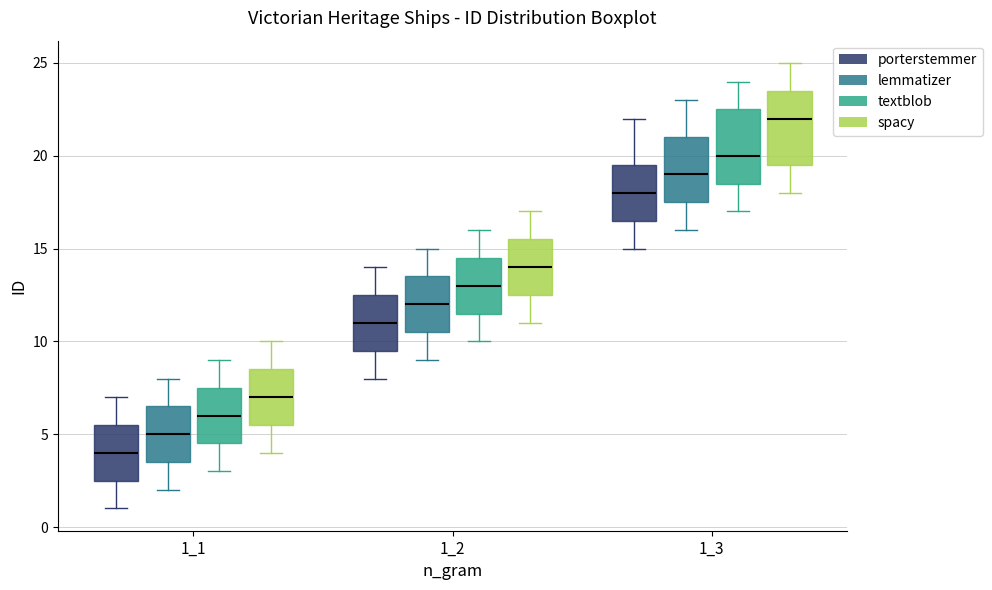

Reading left to right, read every box against the y-axis: the position of its median line, the range the box covers, and the ends of its whiskers. The values are not printed on the chart, so give them approximately, as read against the axis.

1_1 (porterstemmer): median 4.0, box 2.5 to 5.5, whiskers 1.0 to 7.0
1_1 (lemmatizer): median 5.0, box 3.5 to 6.5, whiskers 2.0 to 8.0
1_1 (textblob): median 6.0, box 4.5 to 7.5, whiskers 3.0 to 9.0
1_1 (spacy): median 7.0, box 5.5 to 8.5, whiskers 4.0 to 10.0
1_2 (porterstemmer): median 11.0, box 9.5 to 12.5, whiskers 8.0 to 14.0
1_2 (lemmatizer): median 12.0, box 10.5 to 13.5, whiskers 9.0 to 15.0
1_2 (textblob): median 13.0, box 11.5 to 14.5, whiskers 10.0 to 16.0
1_2 (spacy): median 14.0, box 12.5 to 15.5, whiskers 11.0 to 17.0
1_3 (porterstemmer): median 18.0, box 16.5 to 19.5, whiskers 15.0 to 22.0
1_3 (lemmatizer): median 19.0, box 17.5 to 21.0, whiskers 16.0 to 23.0
1_3 (textblob): median 20.0, box 18.5 to 22.5, whiskers 17.0 to 24.0
1_3 (spacy): median 22.0, box 19.5 to 23.5, whiskers 18.0 to 25.0